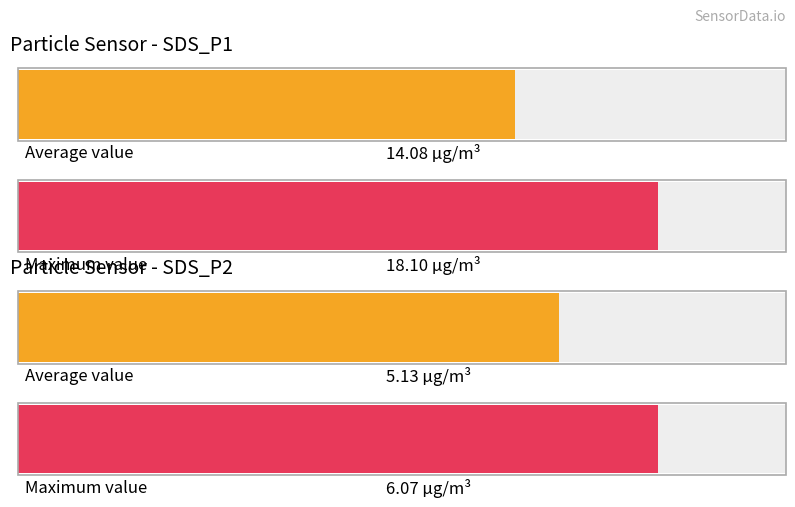

Rank the series by their maximum value, from highest to lowest.

SDS_P1, SDS_P2